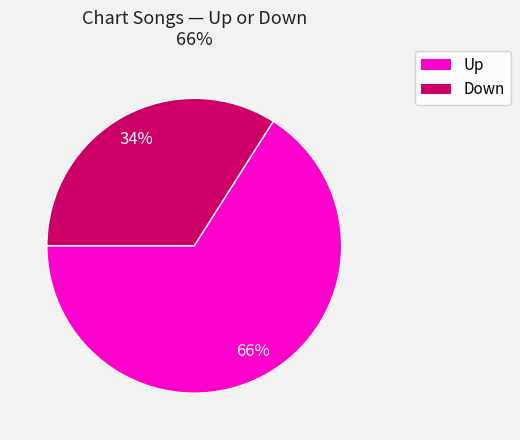

Is there any slice that represents more than half of the pie?

Yes